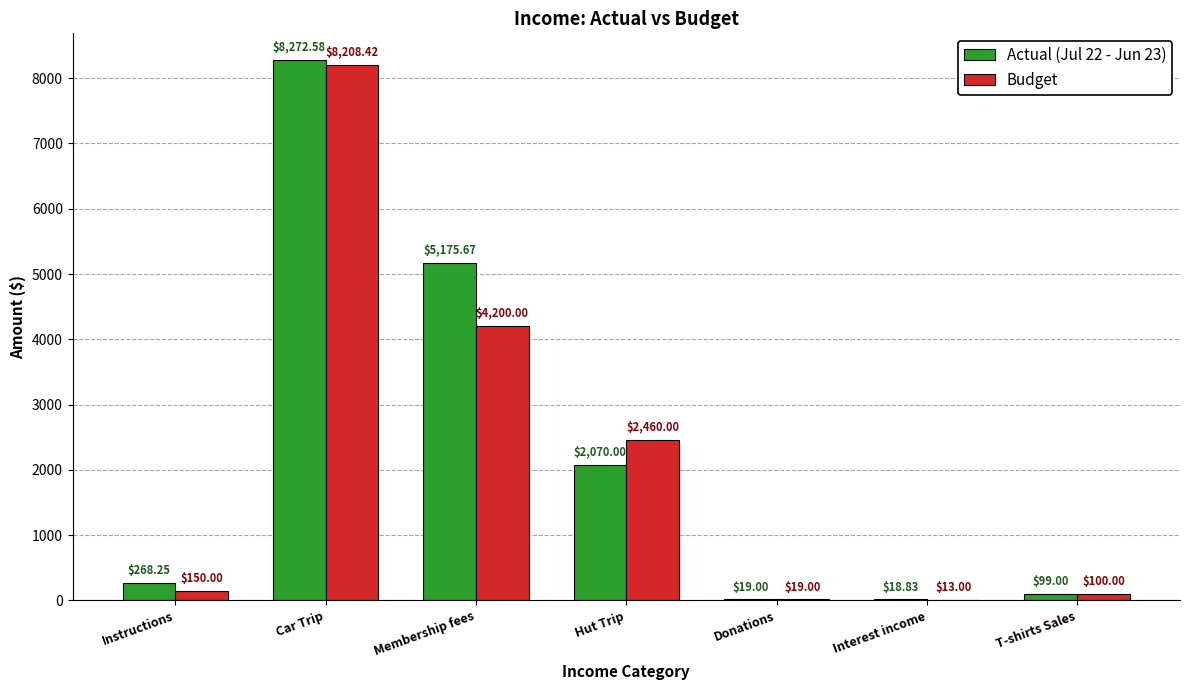

What are all the series names shown in the legend?

Actual (Jul 22 - Jun 23), Budget